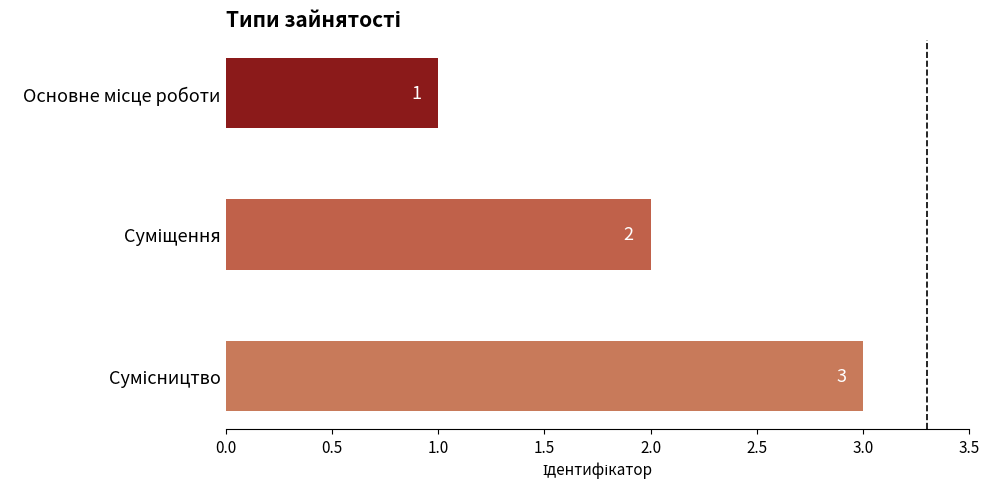

What is the greatest value displayed?

3